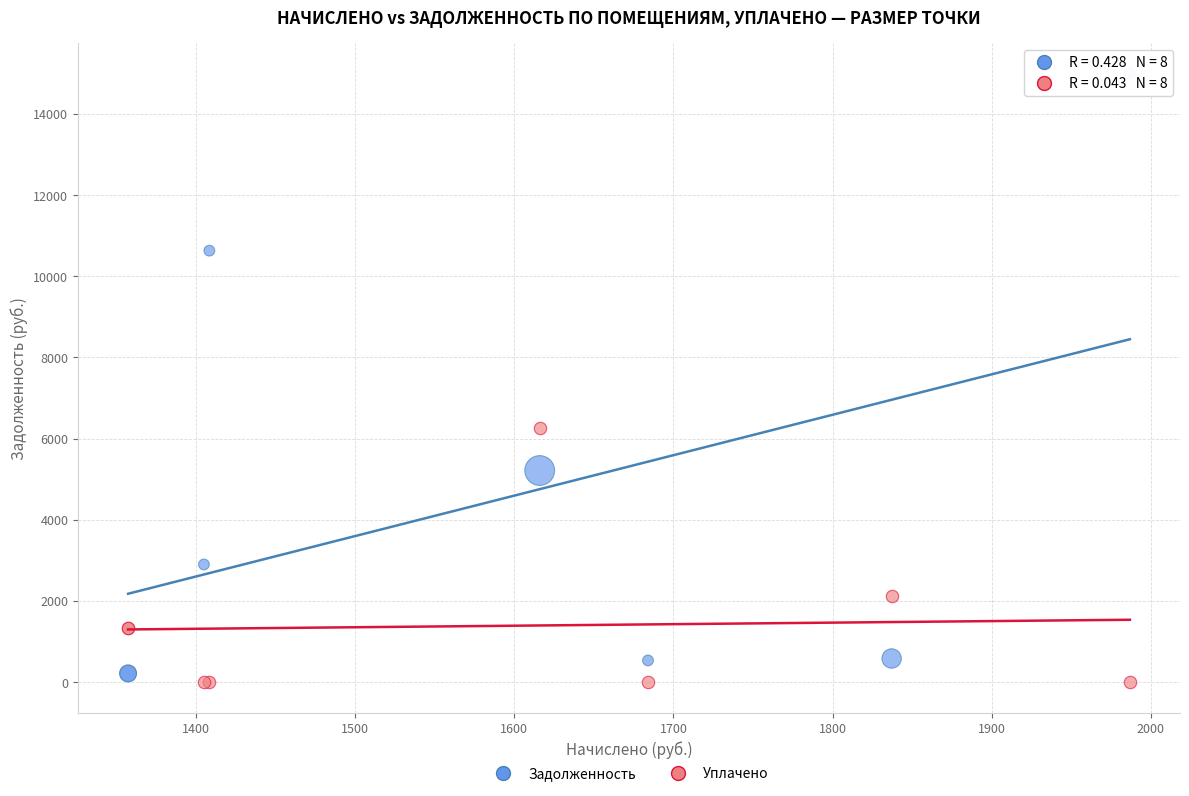

Across all series, what Y value is closest to 7498?

6264.2